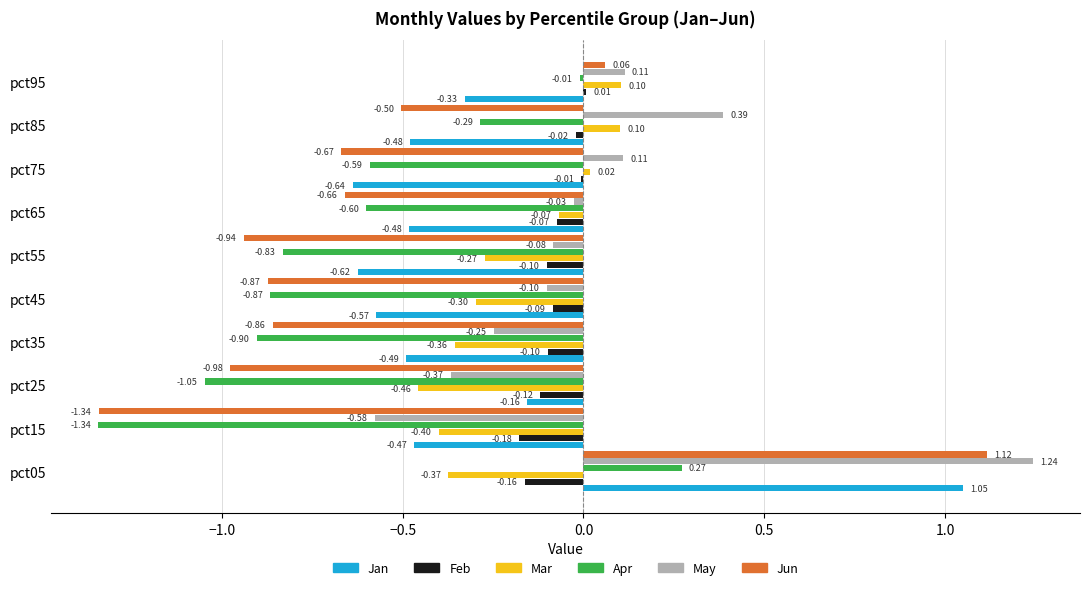

Is the value of Jun at pct45 greater than the value of May at pct45?

No